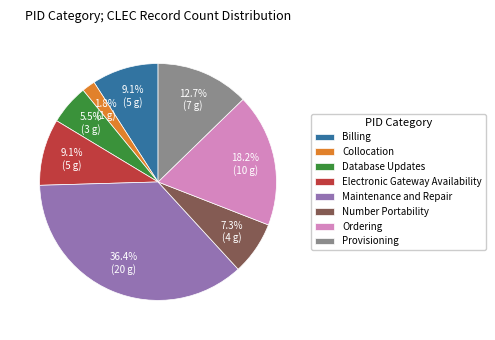

What is the ratio of the value at Collocation to the value at Database Updates?

0.3